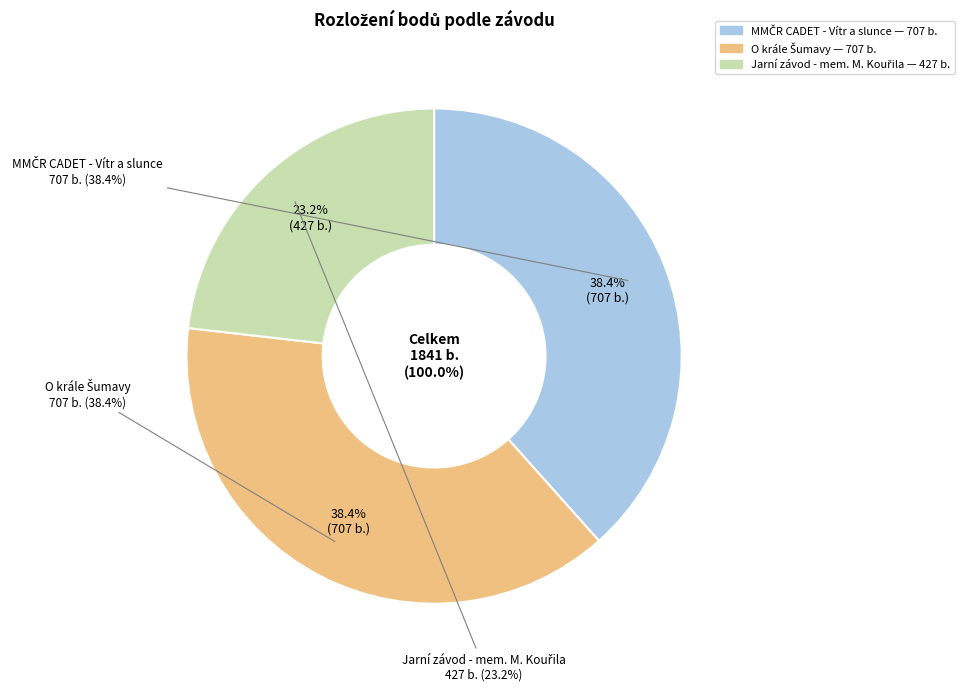

What is the smallest slice in the pie chart?

Jarní závod - mem. M. Kouřila